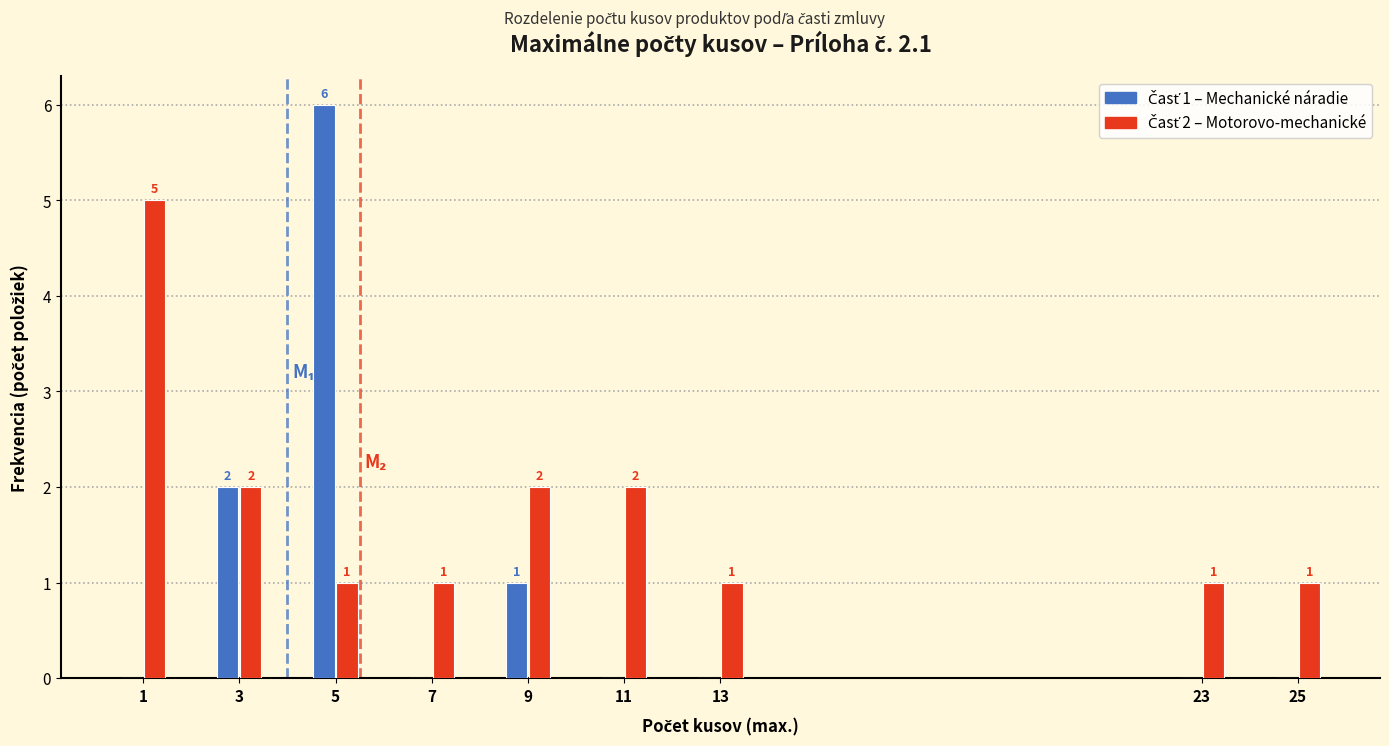

What is the greatest value displayed?

6